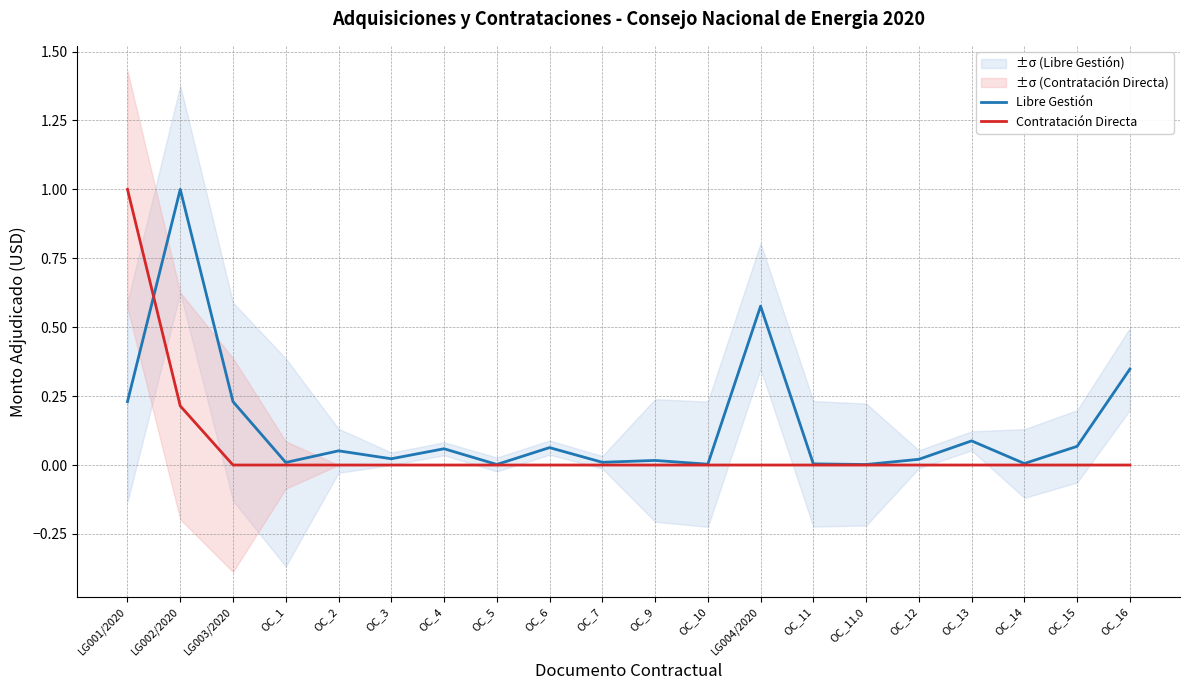

Which series ends up on top after the final intersection of Libre Gestión and Contratación Directa?

Libre Gestión